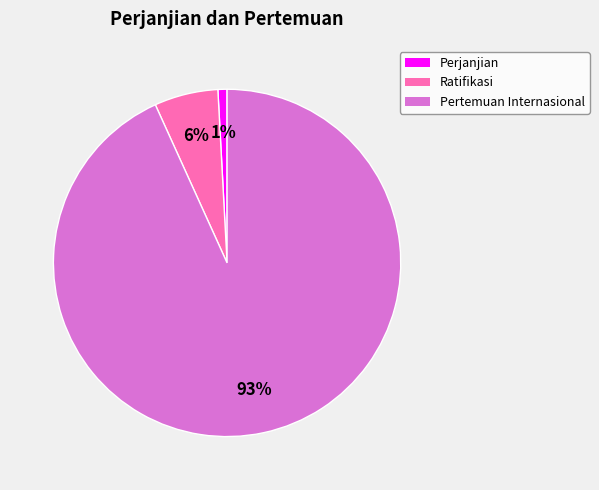

Is it true that Pertemuan Internasional is 86% of the pie?

False